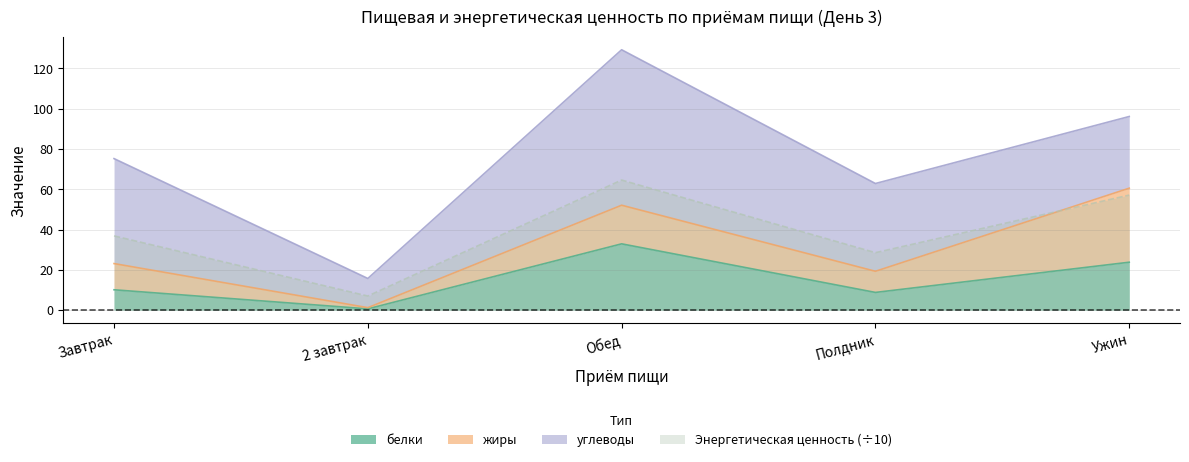

Which category has the highest value across all series?

Обед